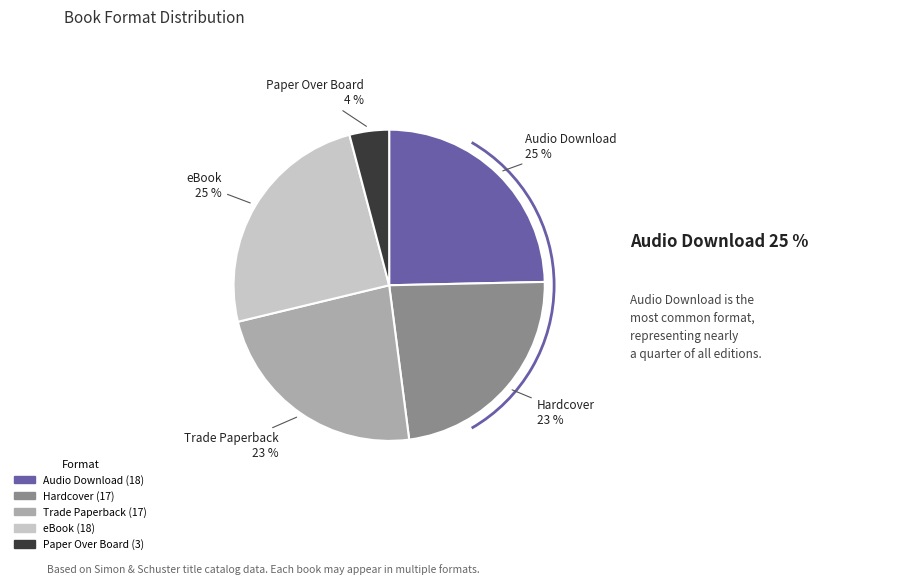

To the nearest percent, what is the difference between the largest and smallest slice percentages?

21%